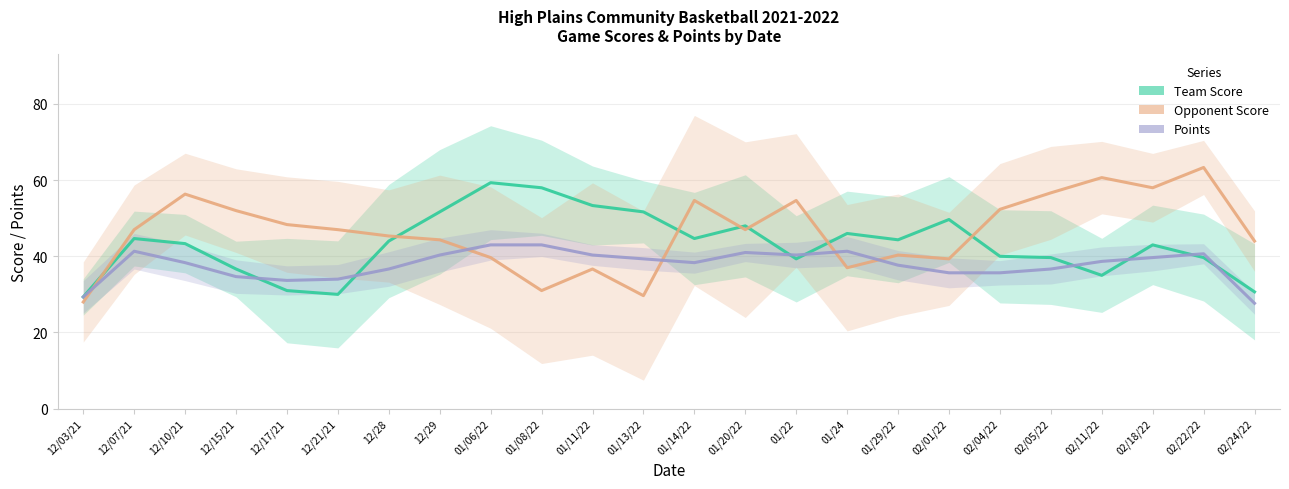

Between 12/17/21 and 01/22, which series saw the biggest shift?

Team Score